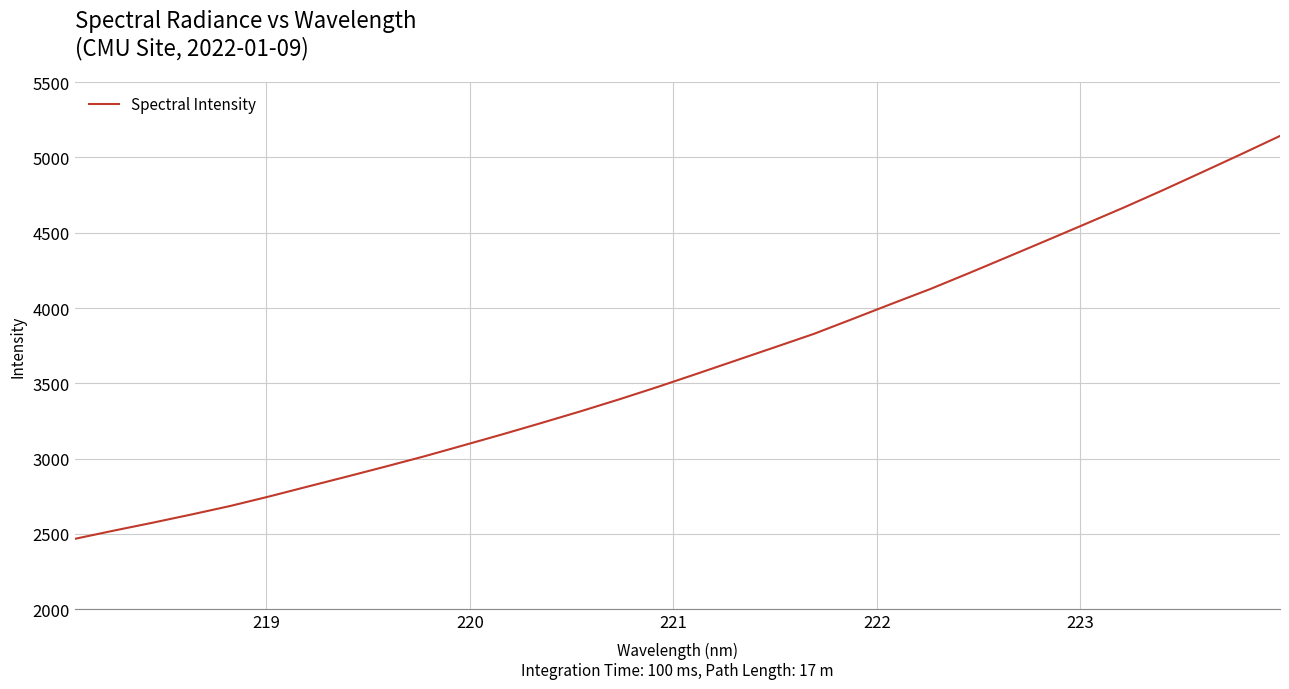

How many lines are shown in the chart?

1